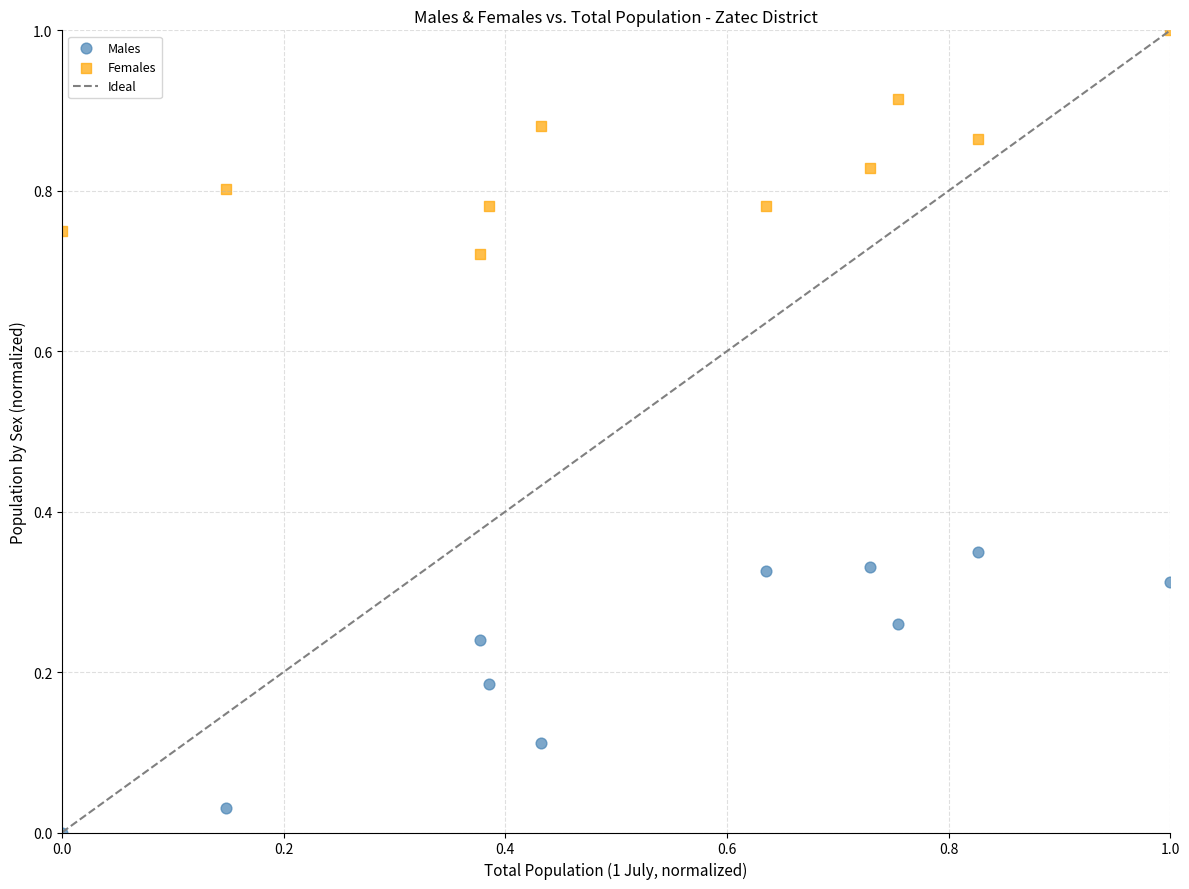

Across all data points, what is the range of Y values (max minus min)?

1.0